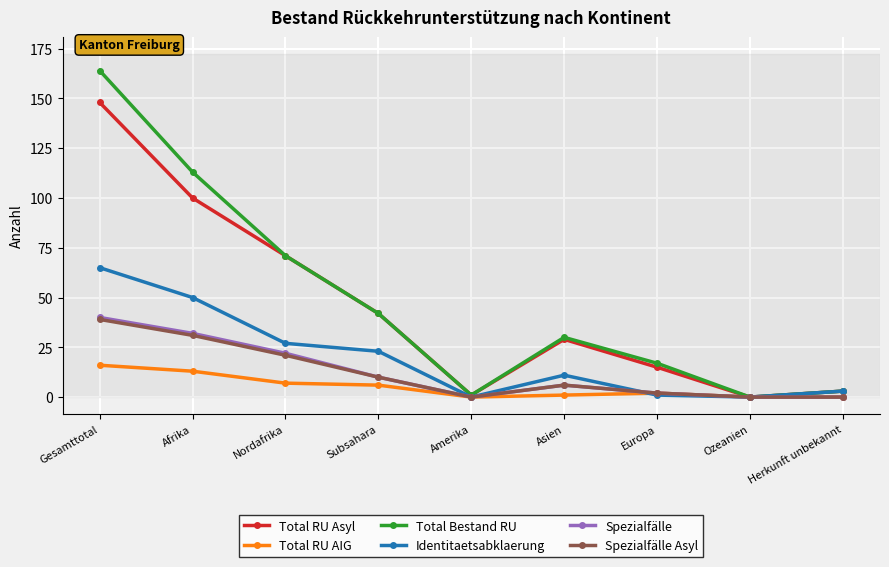

At which category is the sum across all series the highest?

Gesamttotal